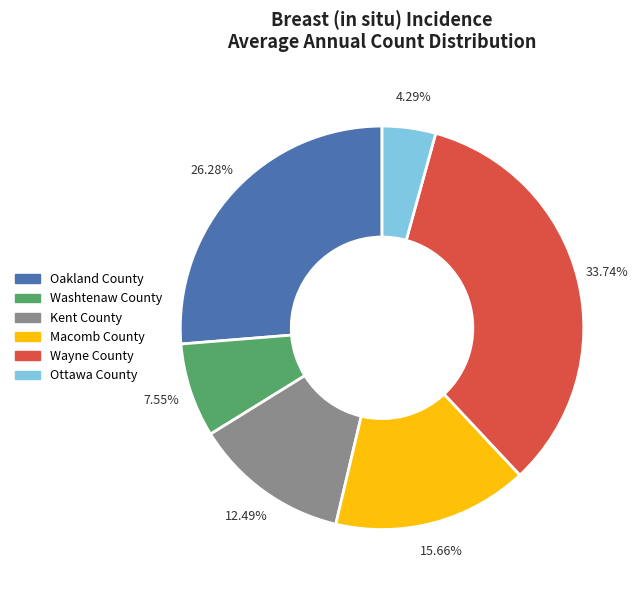

Combined, do Ottawa County and Wayne County account for over 50%?

No